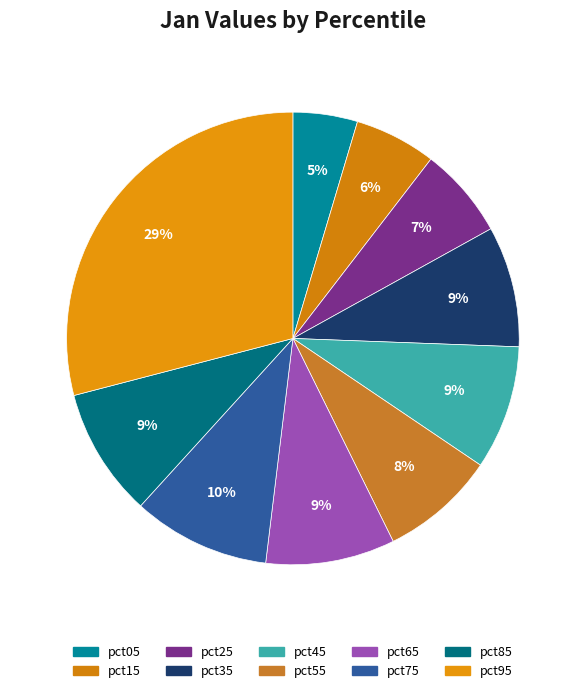

To the nearest percent, what is the combined percentage of pct75 and pct55?

18%